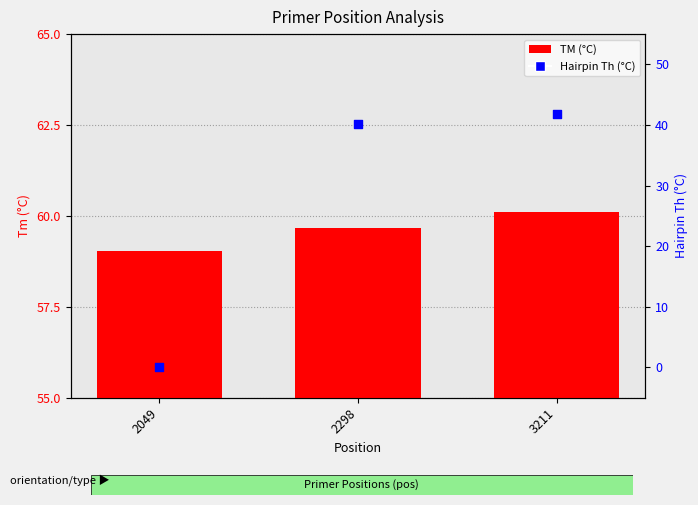

Which series has the largest Y range (max minus min)?

Hairpin Th